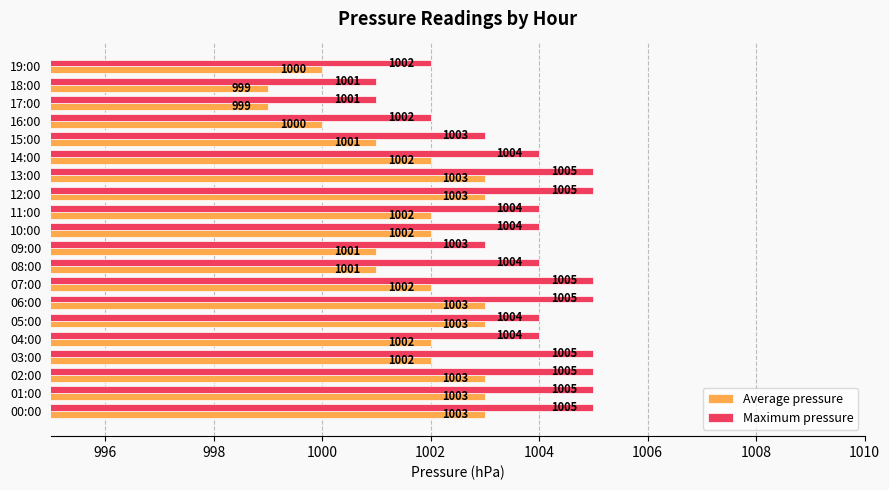

What is the total value across all series at 09:00?

2004